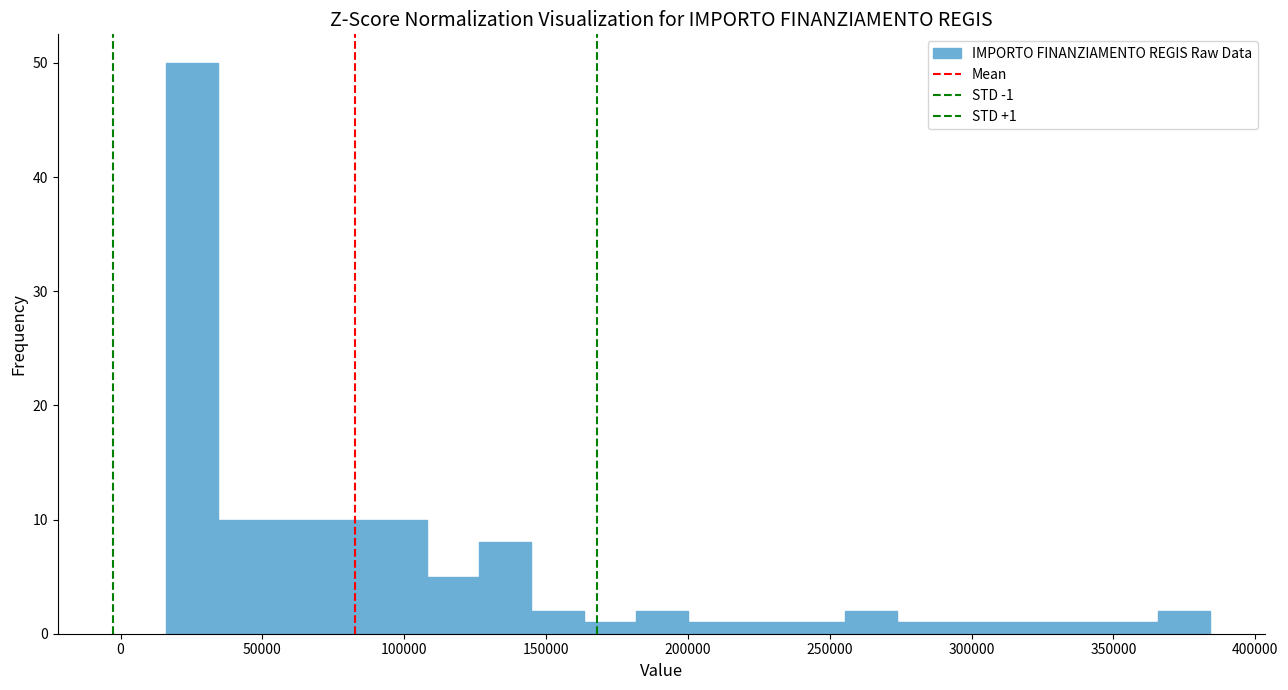

Read against the x-axis, roughly where is the centre of the tallest bar?

25000